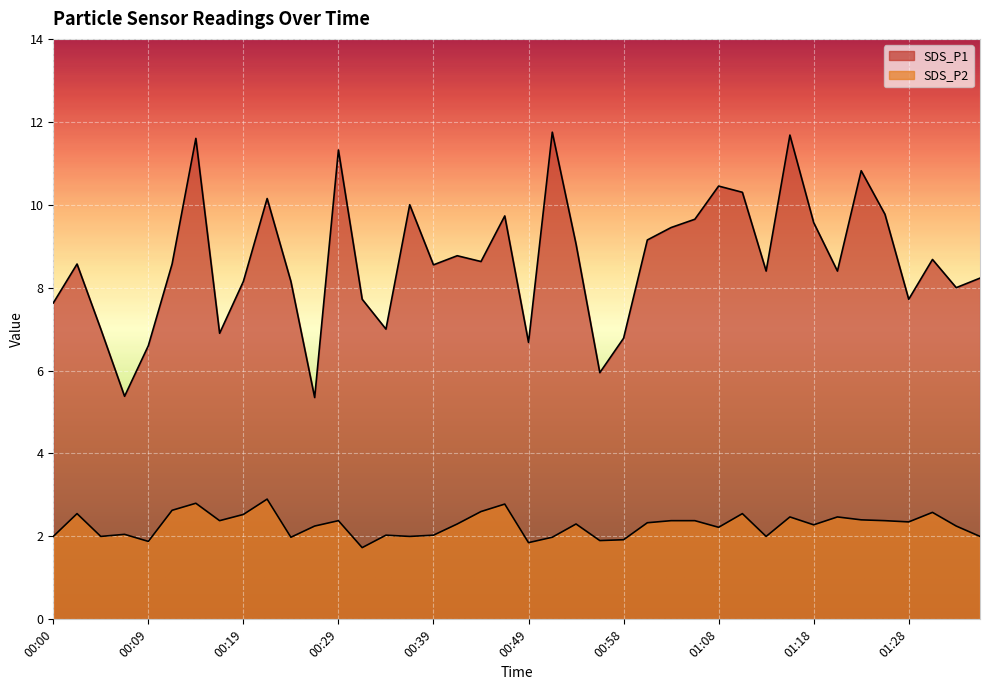

Which label corresponds to the largest value in the chart?

00:51